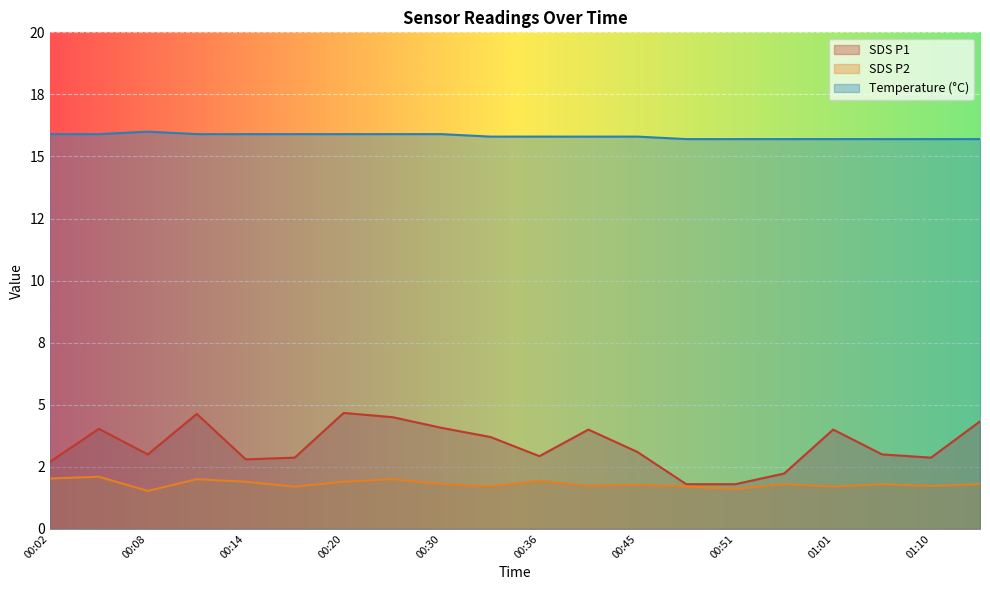

At which label is SDS_P2 closest to 1?

00:08